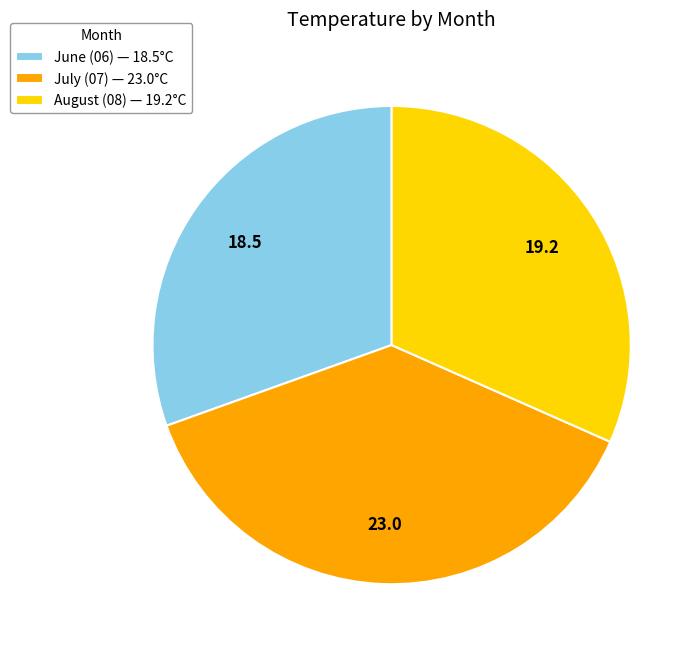

Which slice is the largest?

July (07) — 23.0°C